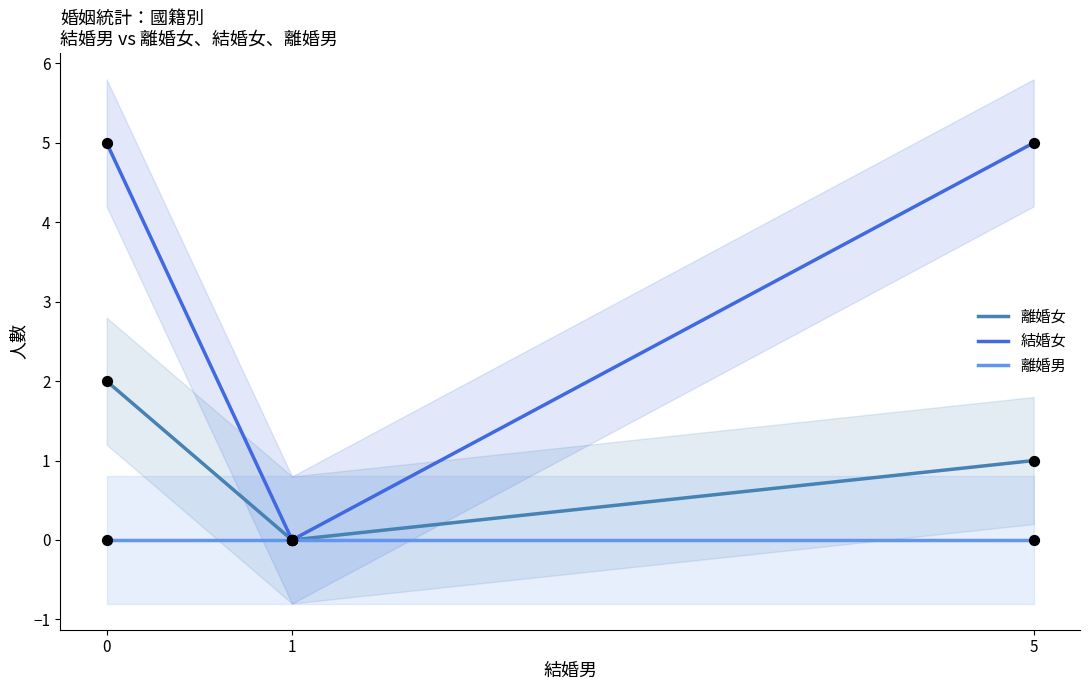

Which series reaches the maximum Y coordinate?

結婚女